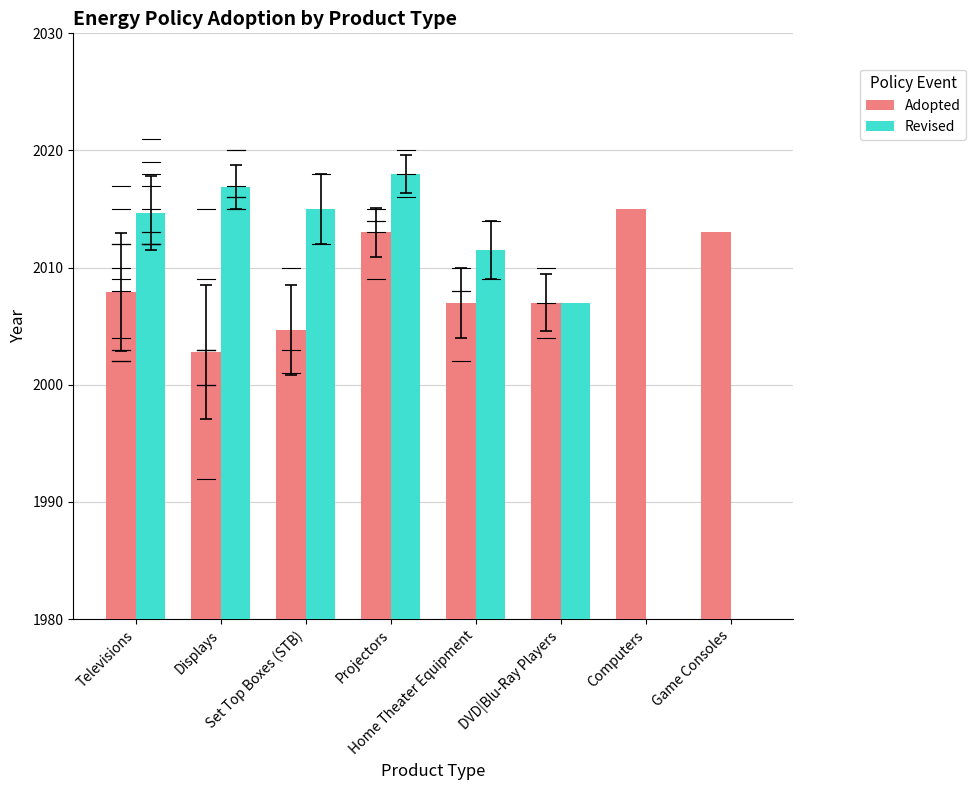

Between Home Theater Equipment and DVD|Blu-Ray Players, which is larger?

Home Theater Equipment